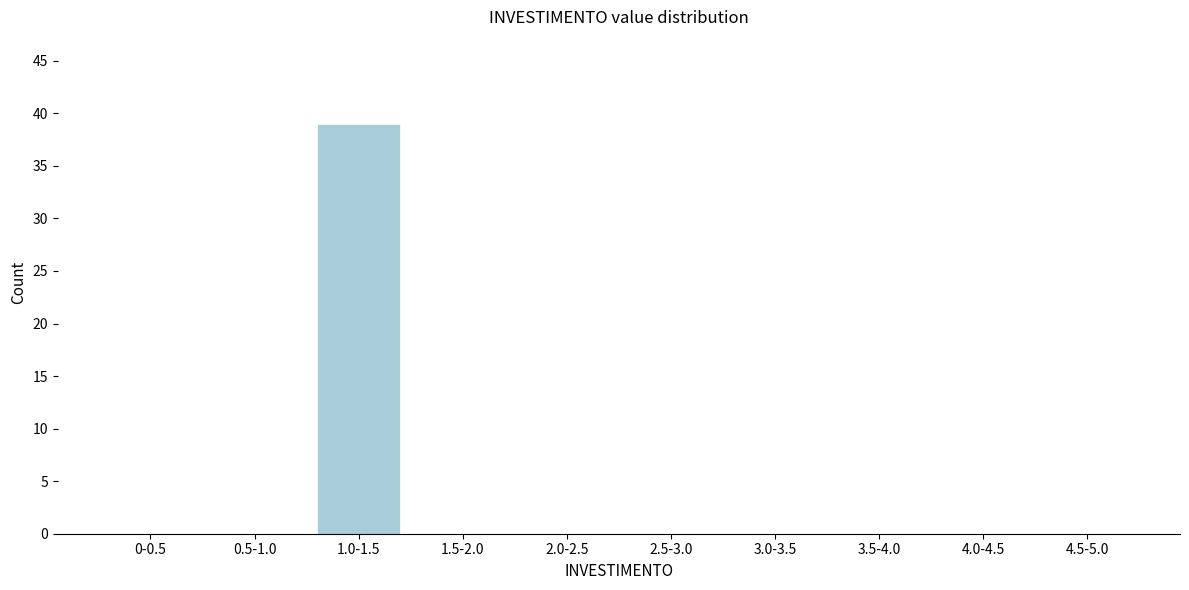

Reading left to right, what are all the values shown in this chart?

0-0.5=0	0.5-1.0=0	1.0-1.5=39	1.5-2.0=0	2.0-2.5=0	2.5-3.0=0	3.0-3.5=0	3.5-4.0=0	4.0-4.5=0	4.5-5.0=0